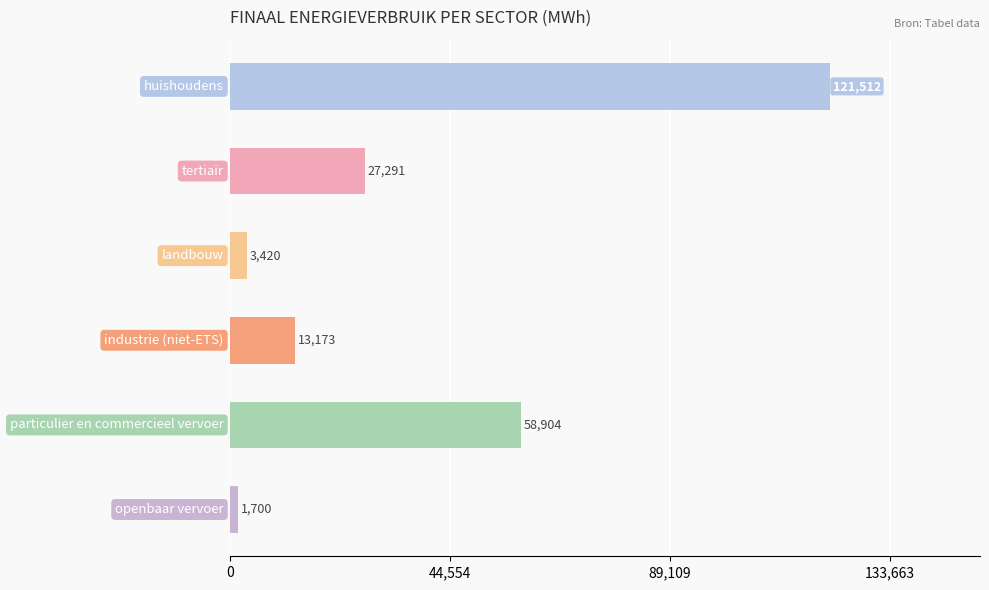

What is the greatest value displayed?

121511.7